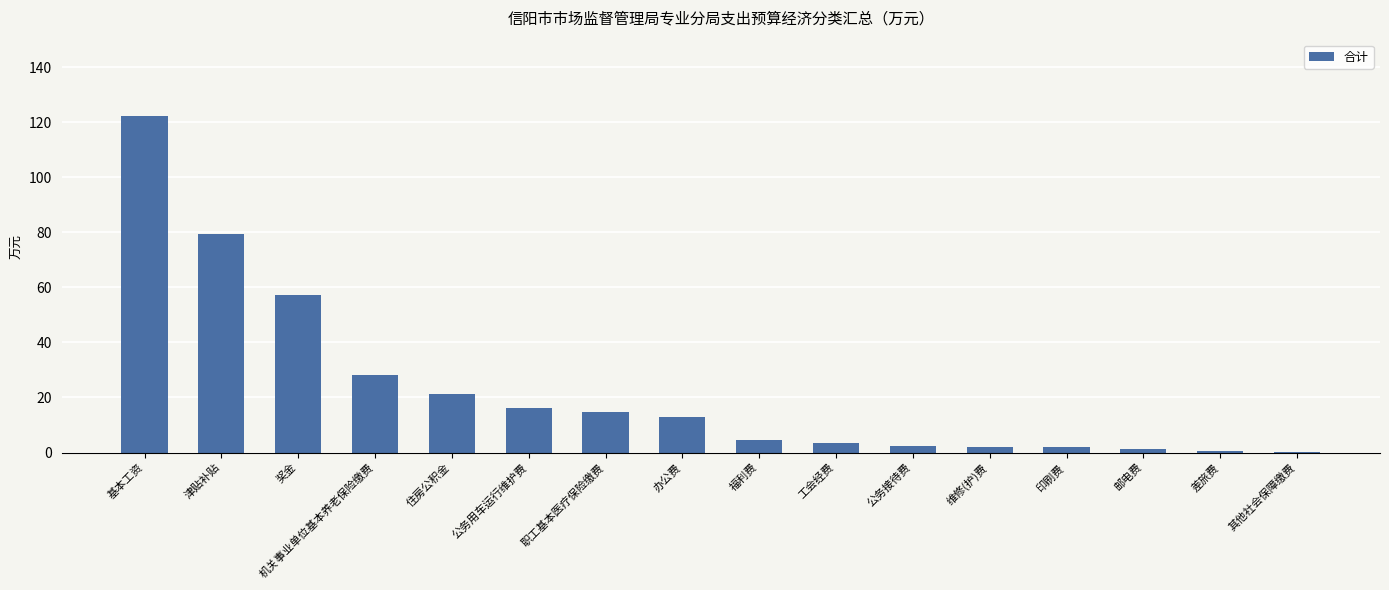

What is the change in value from 机关事业单位基本养老保险缴费 to 邮电费?

-26.9